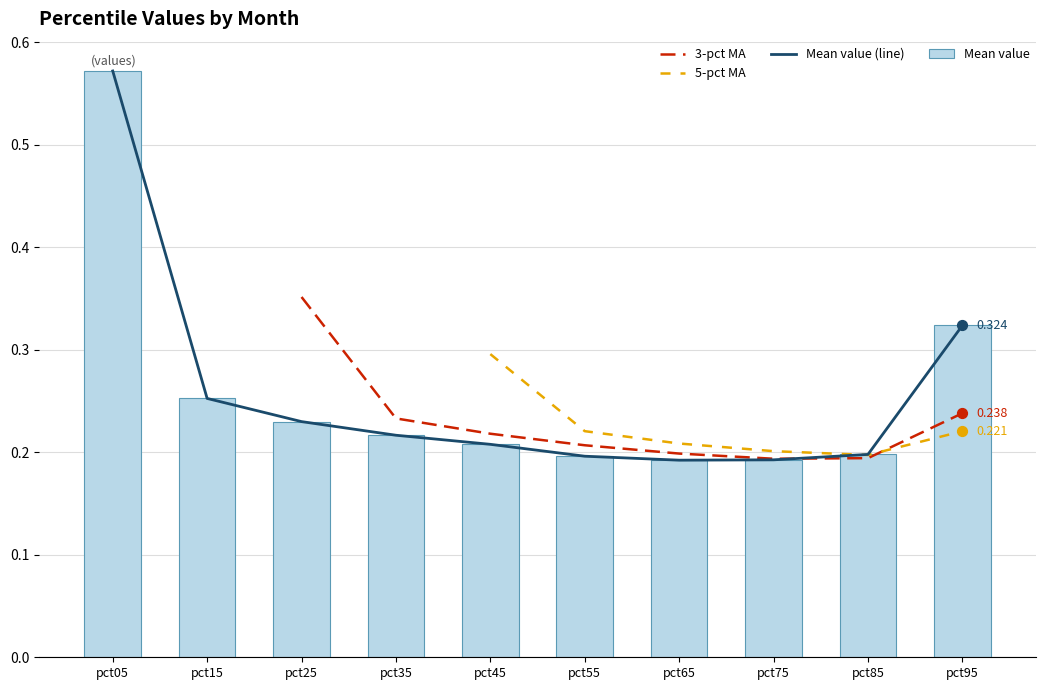

Is the value of Mean value (line) at pct35 greater than the value of 5-pct MA at pct95?

No